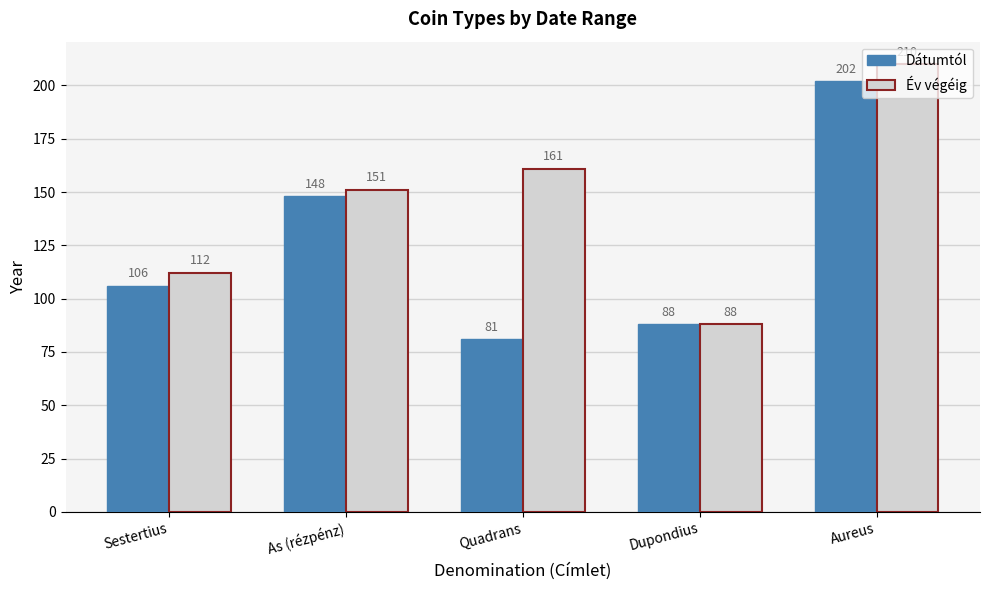

Which series has the largest total across all categories?

Év végéig